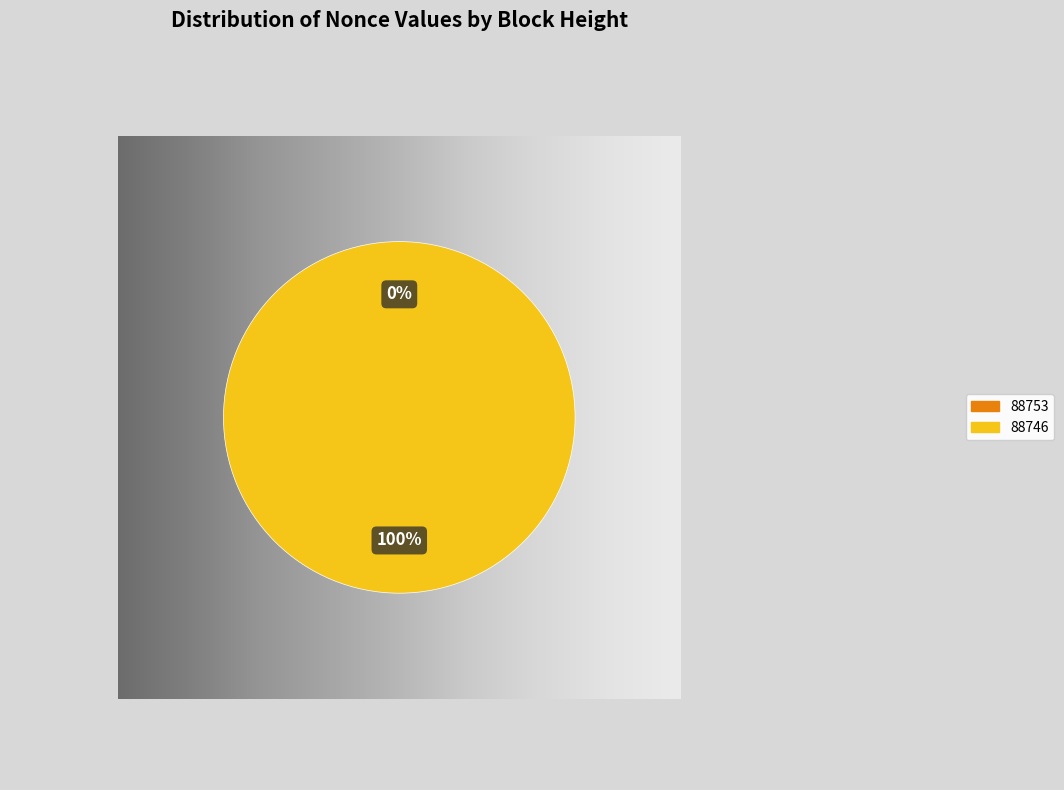

Is 88746 the majority of the pie?

Yes